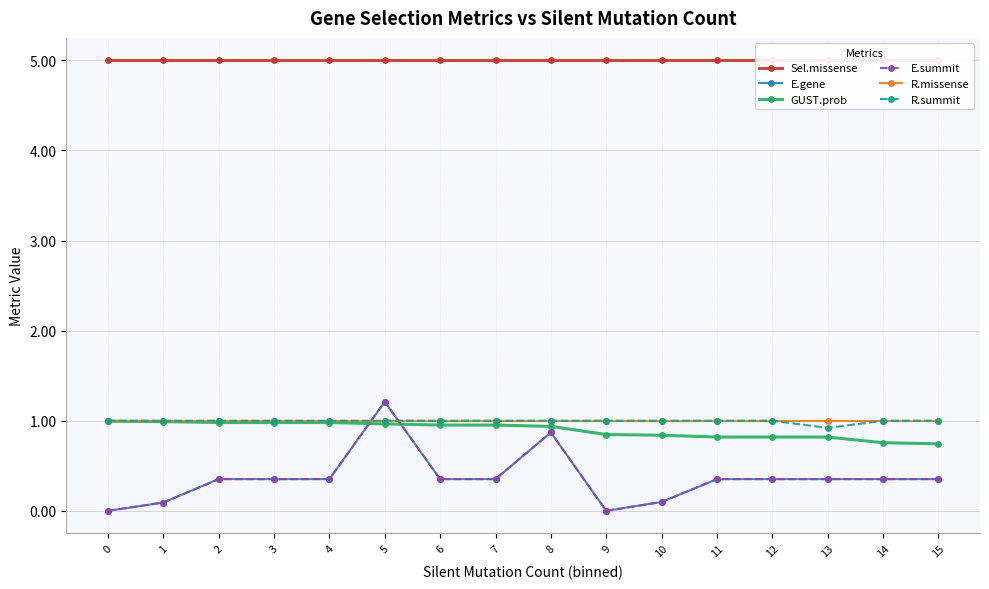

True or false: Sel.missense and GUST.prob cross at least once.

False